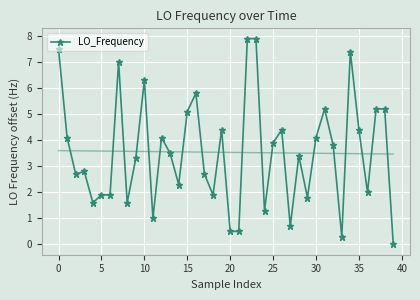

The LO_Frequency series shows 5.1 at 15. True or false?

True